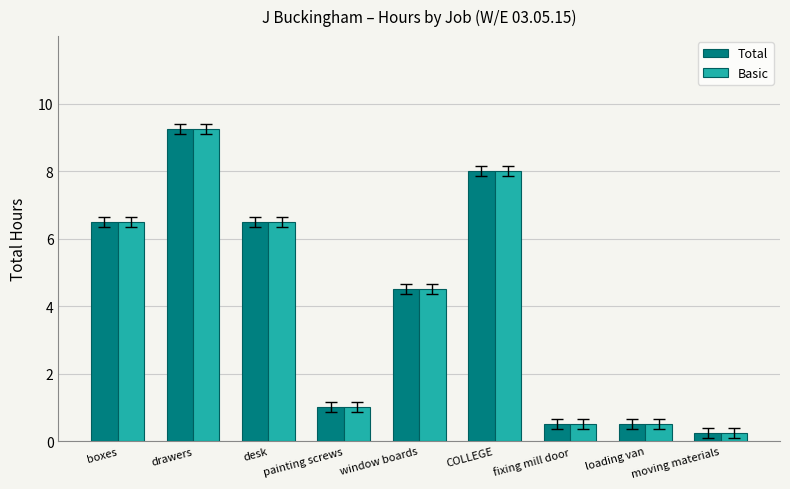

What is the difference between the maximum and minimum values in the Basic series?

9.0